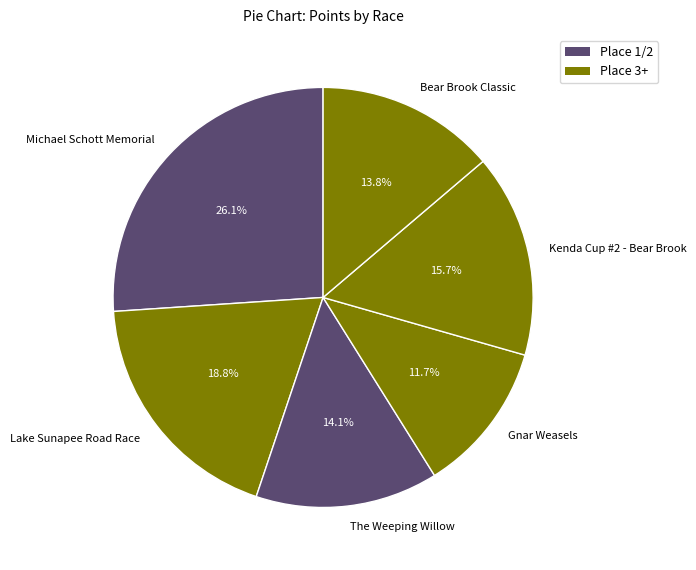

Combined, do Gnar Weasels and The Weeping Willow account for over 50%?

No